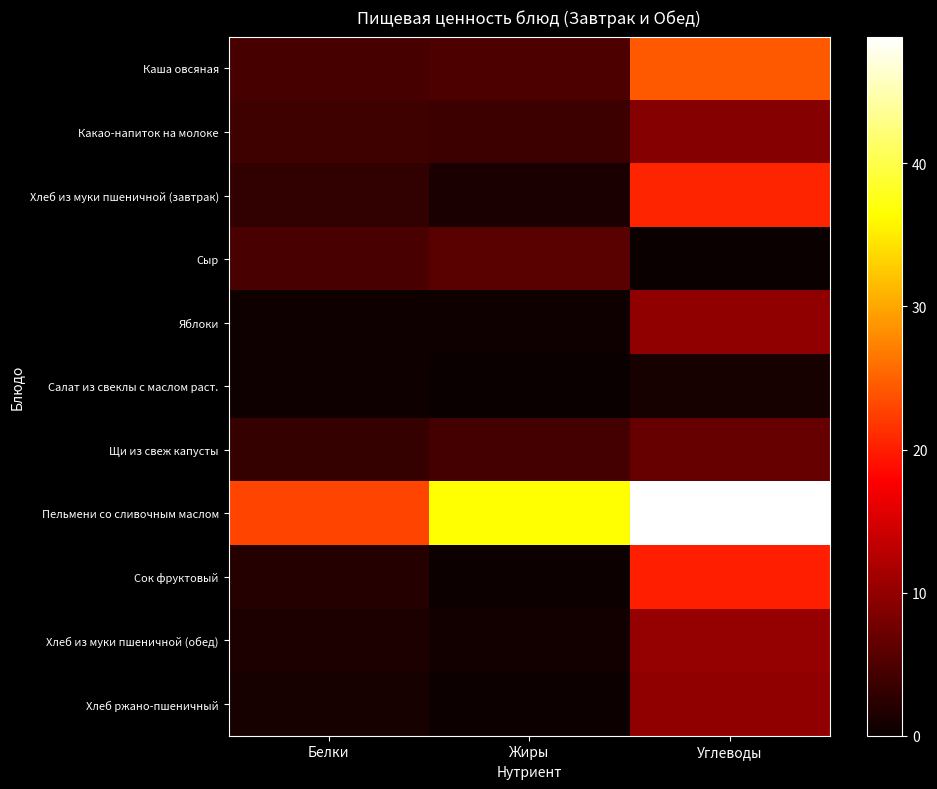

Which category has the highest value across all series?

Углеводы